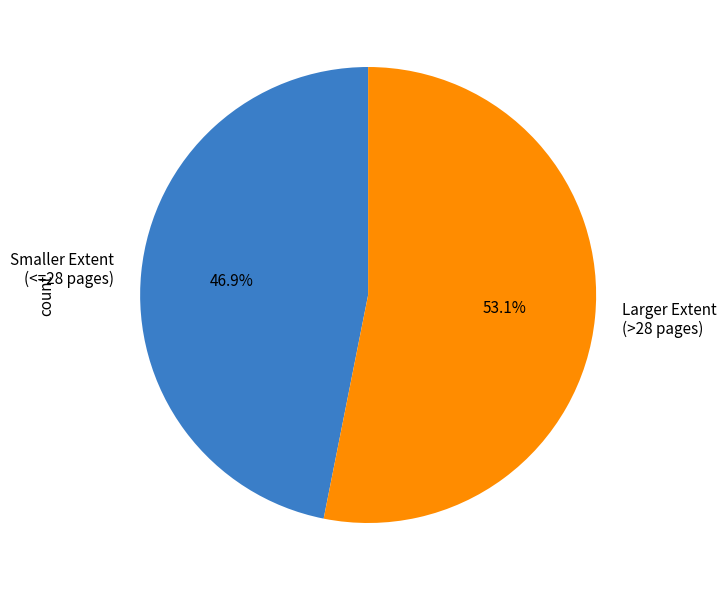

Does any single category account for the majority?

Yes